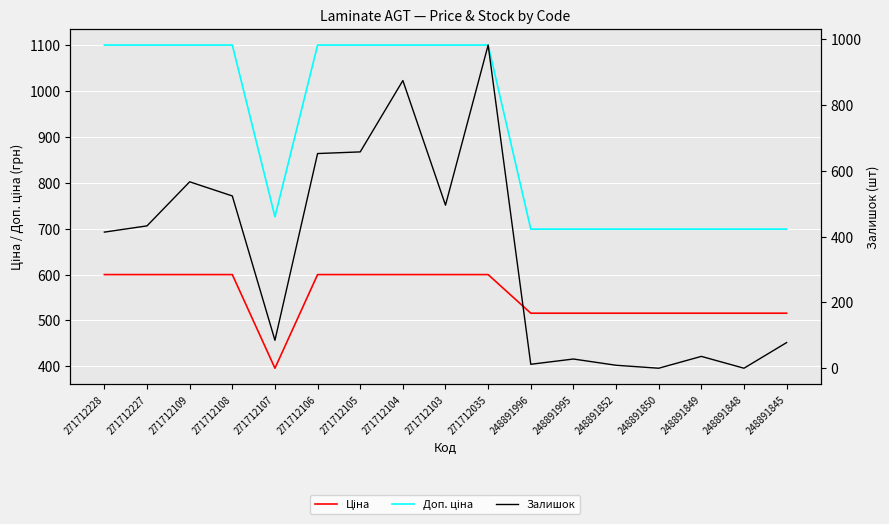

Which series has the largest total across all categories?

Доп. ціна